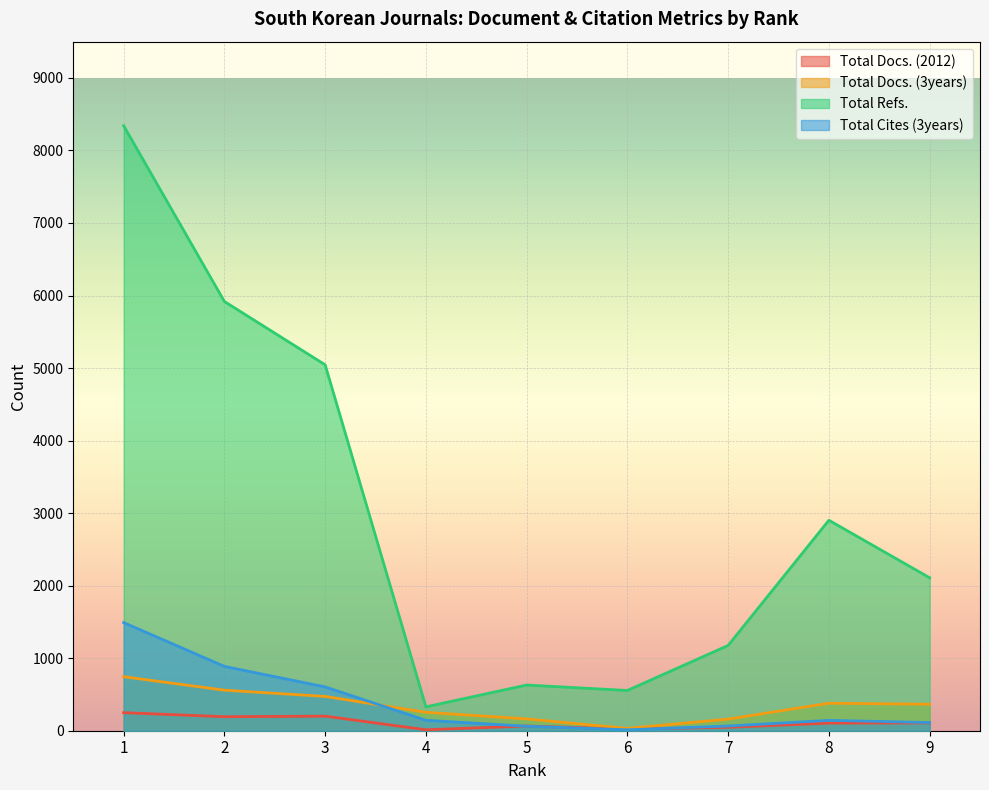

Between 1 and 6, which series saw the biggest shift?

Total Refs.